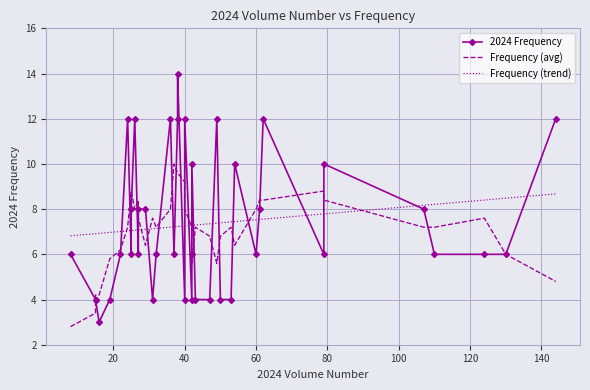

What is the difference between the maximum and minimum values in the Frequency (trend) series?

1.9